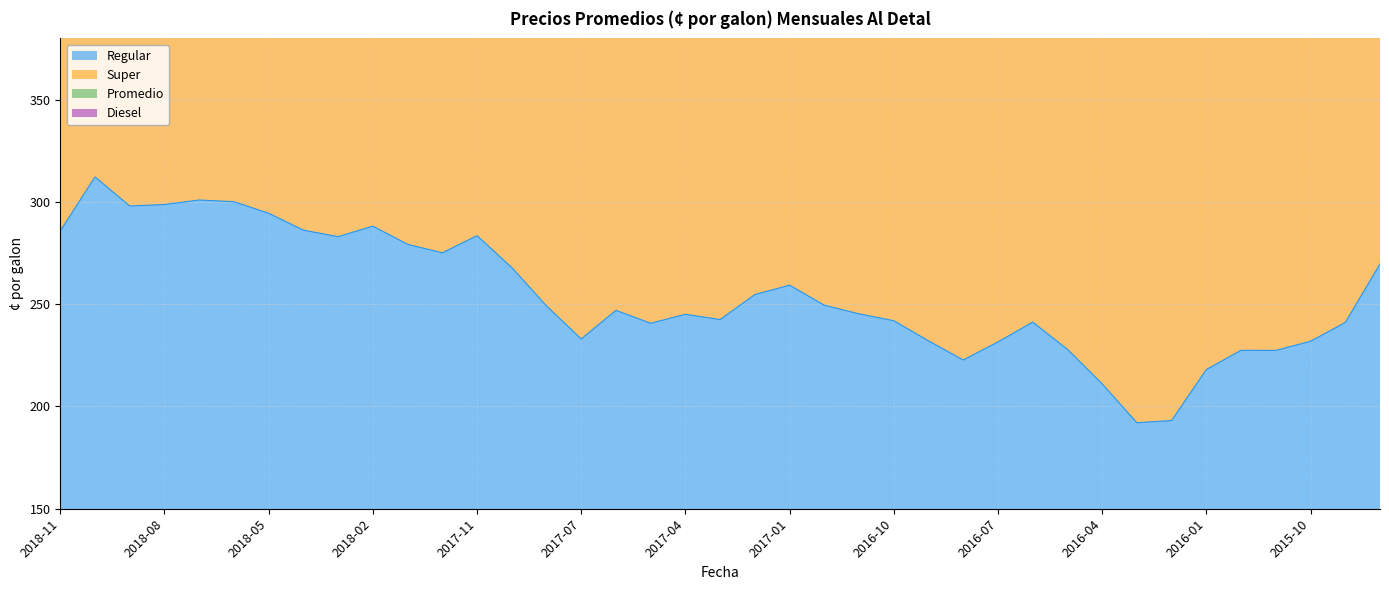

At 2015-11, list the series in order from smallest to largest.

Regular, Super, Promedio, Diesel